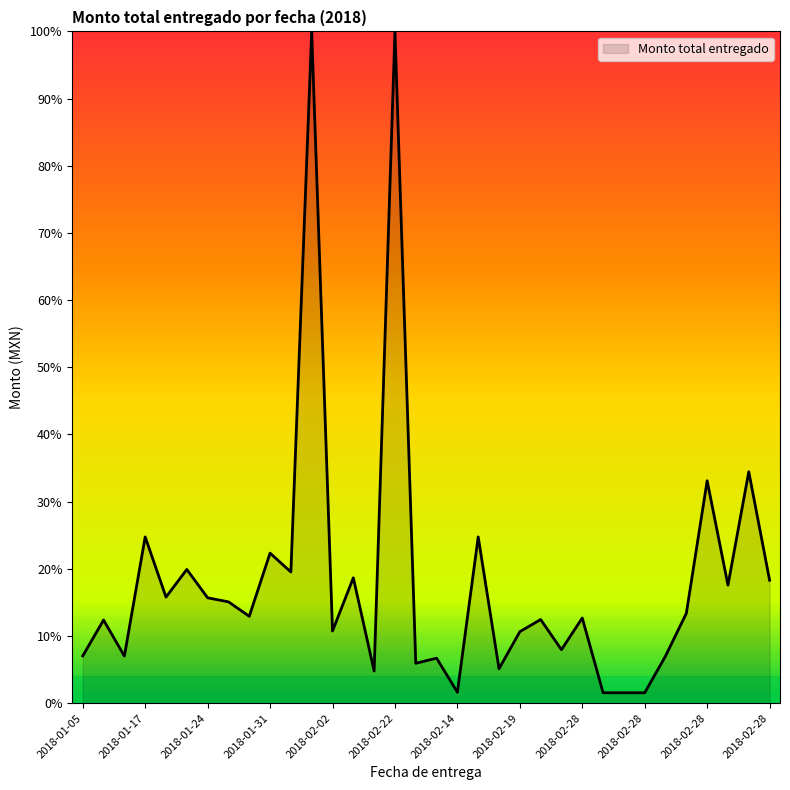

What is the difference between the maximum and minimum values?

98.4